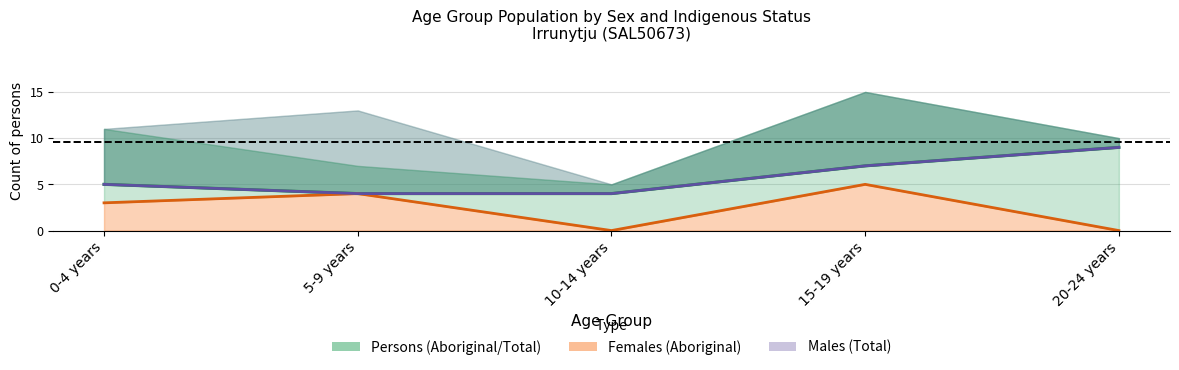

True or false: Males (Total) line and Females (Aboriginal) line cross at least once.

False